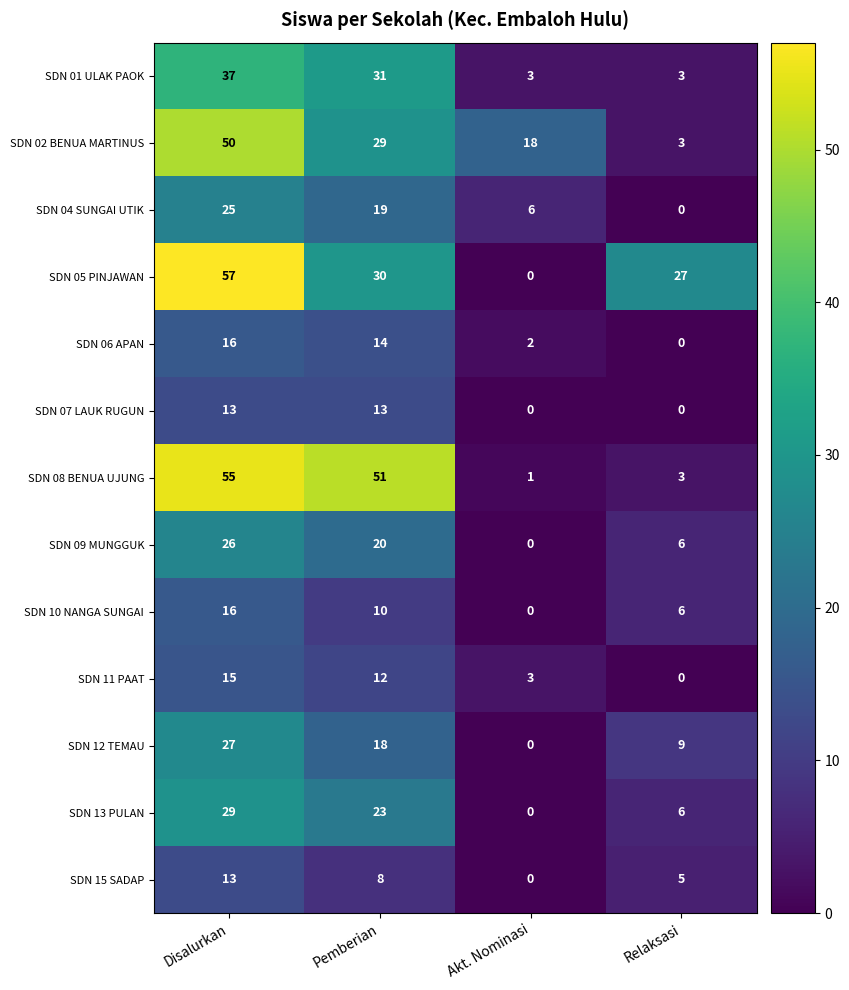

How many categories are shown in the chart?

4